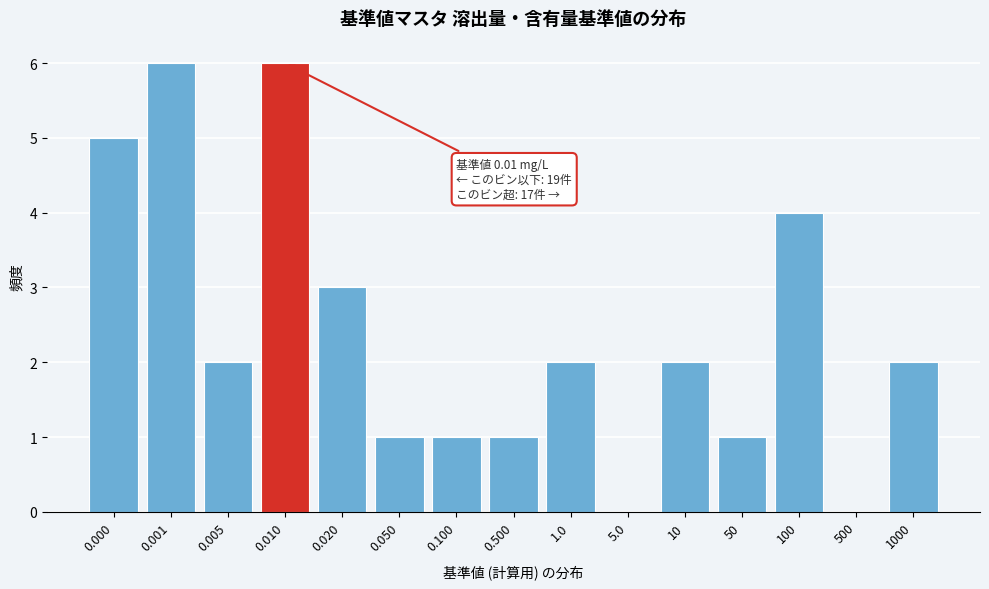

Reading left to right, list all the values displayed in this chart.

0.000=5	0.001=6	0.005=2	0.010=6	0.020=3	0.050=1	0.100=1	0.500=1	1.0=2	5.0=0	10=2	50=1	100=4	500=0	1000=2